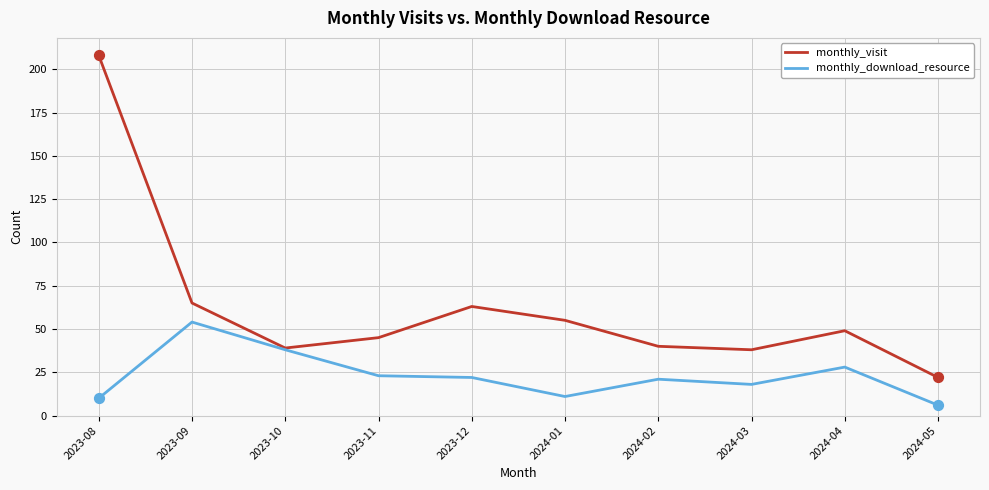

What is the total value across all series at 2023-10?

77